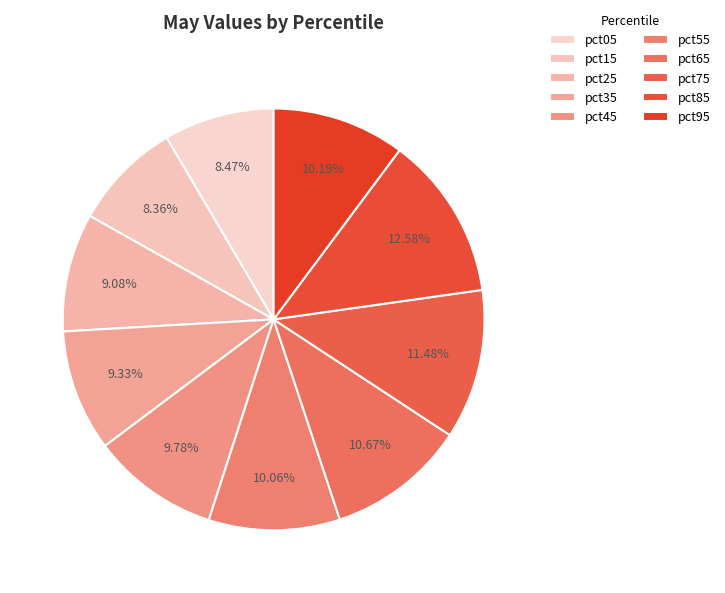

What is the total percentage of pct55 and pct05?

18.5%